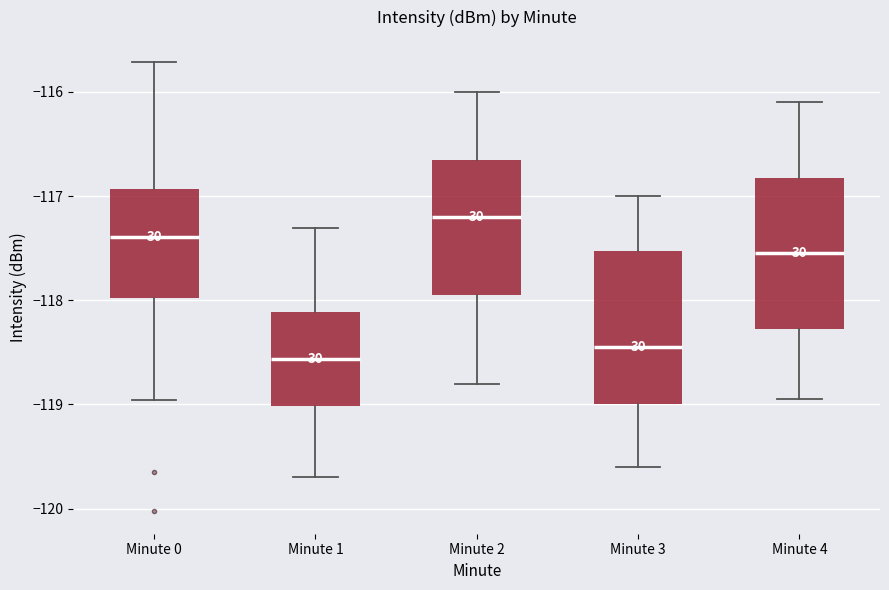

Which box's median line is the highest?

Minute 2